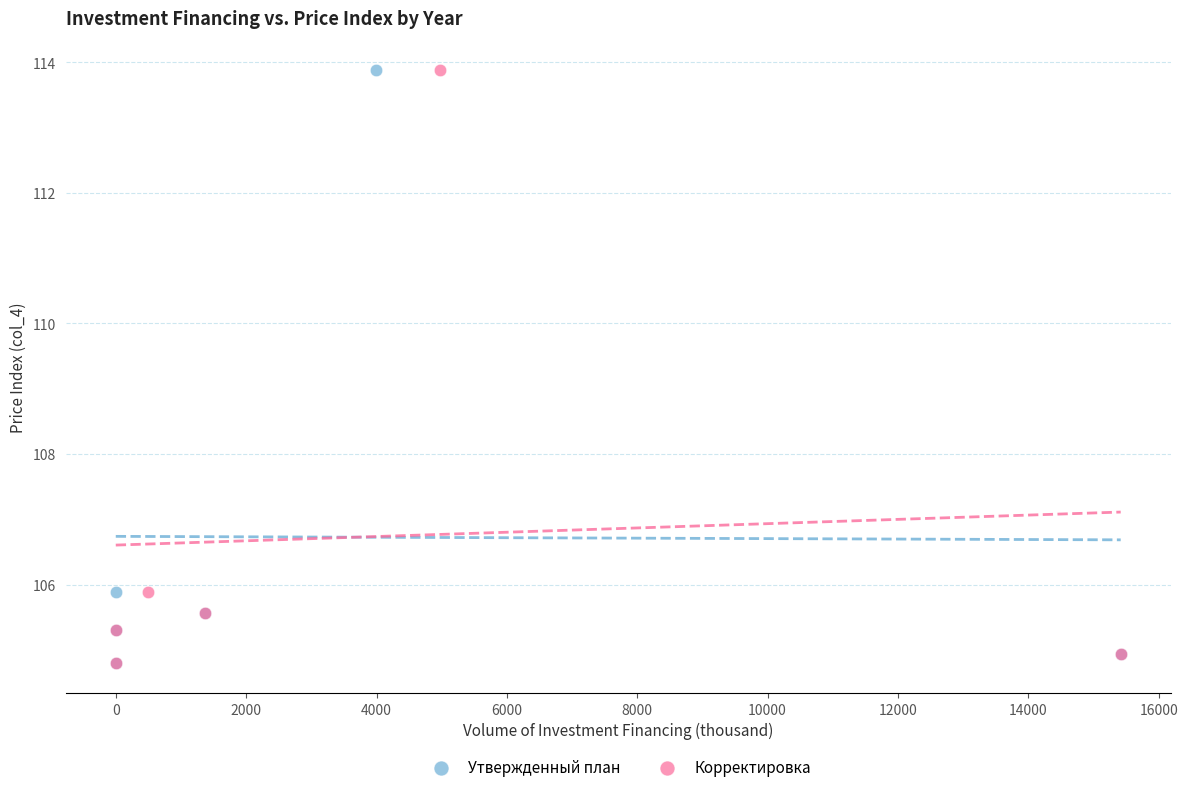

What are all the series names shown in the legend?

Утвержденный план, Корректировка